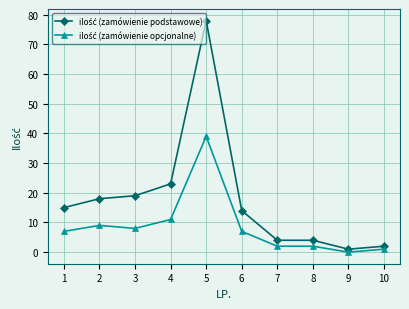

At which category is the sum across all series the highest?

5